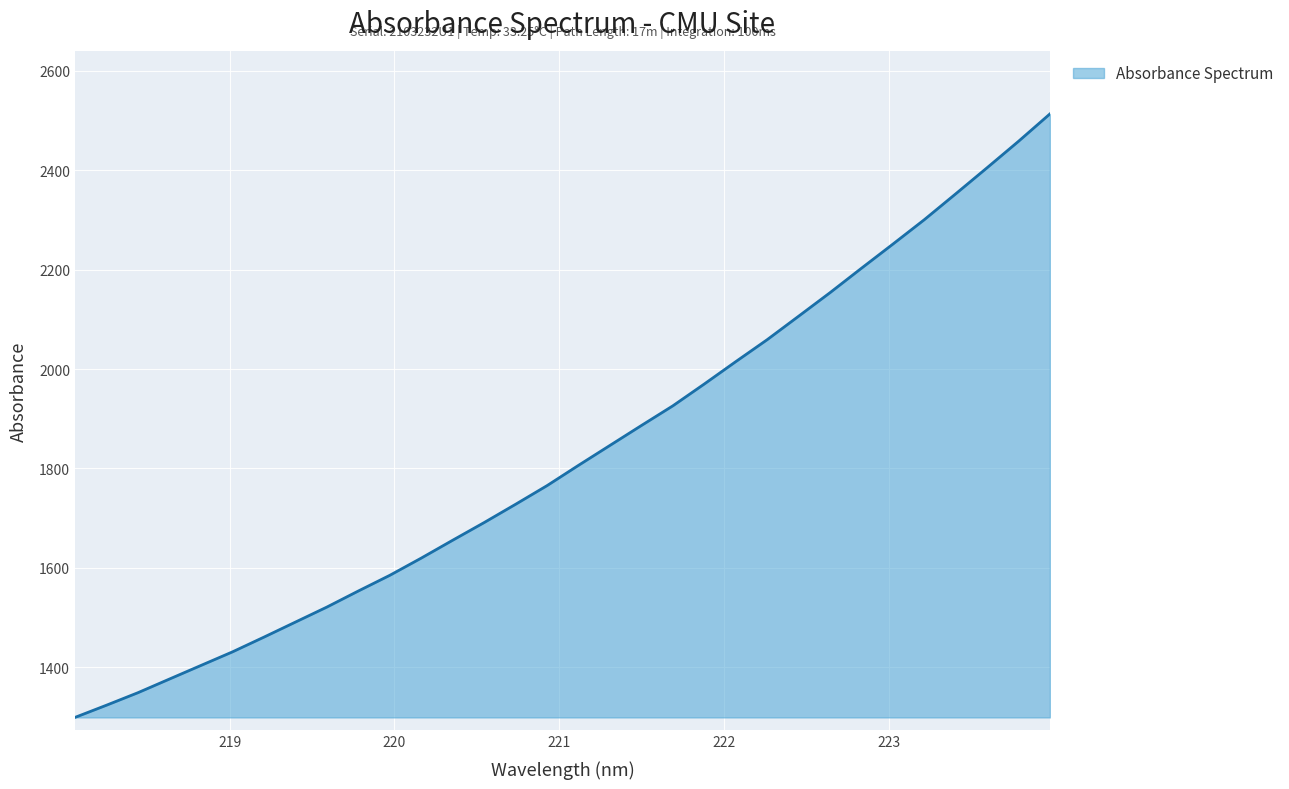

What is the maximum value shown in the chart?

2512.9